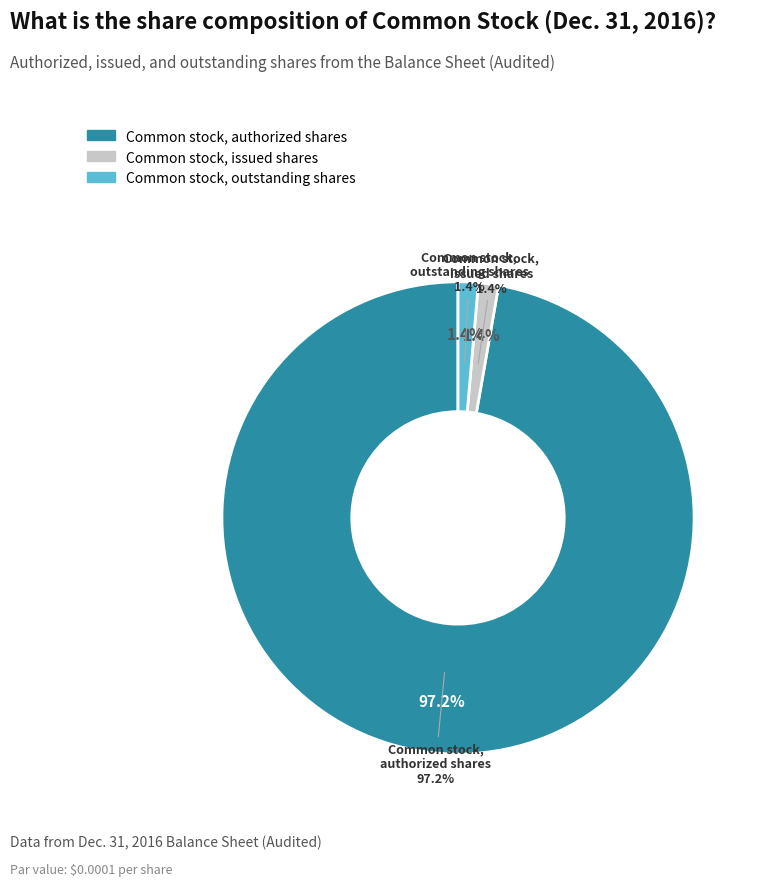

Does Common stock, outstanding shares account for over 50% of the chart?

No